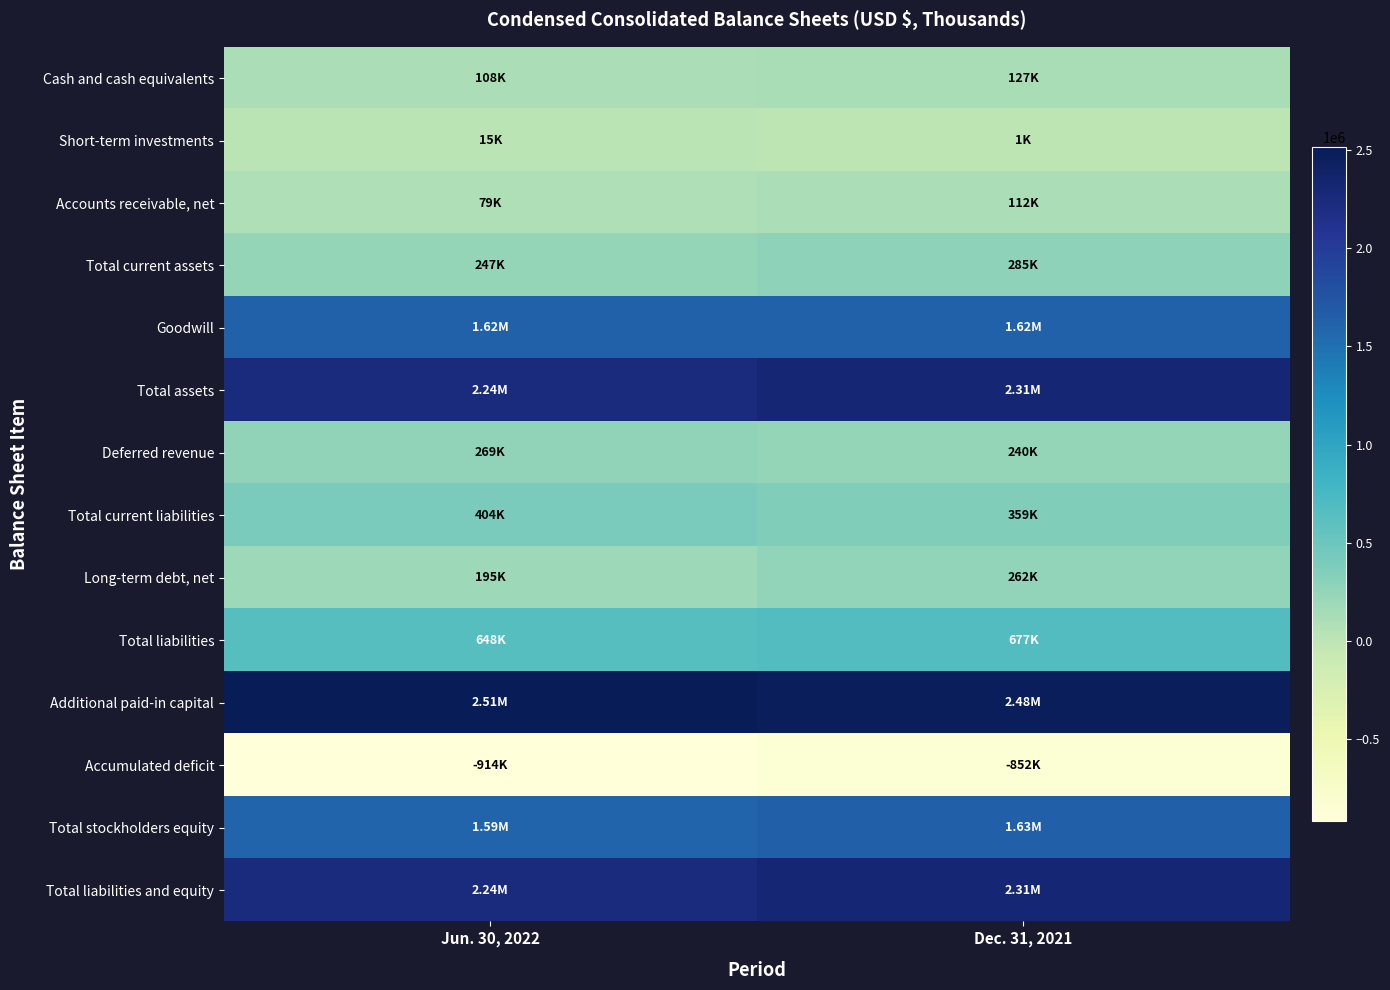

What is the greatest value displayed?

2512043